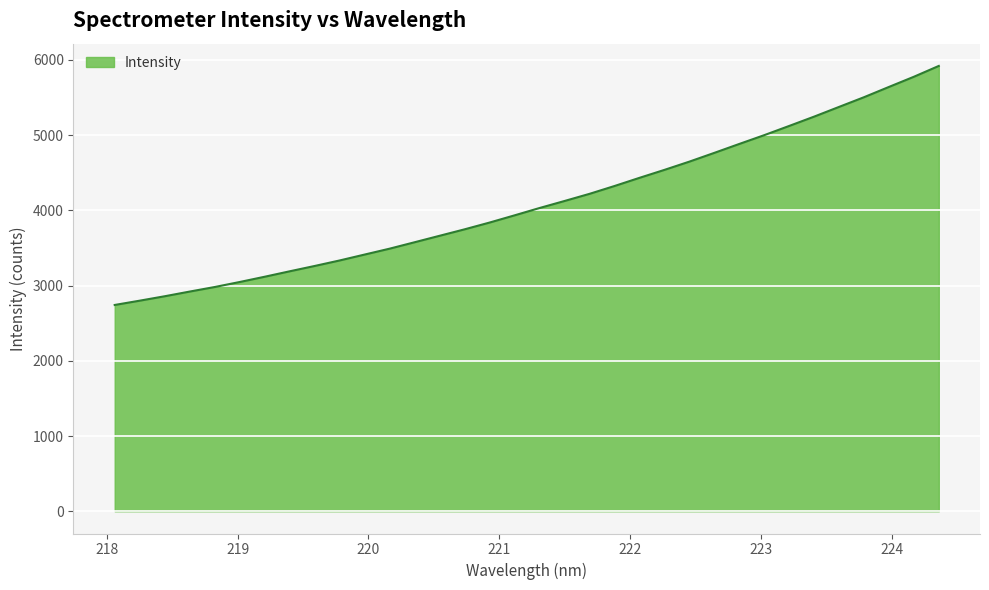

What is the minimum value shown in the chart?

2742.8